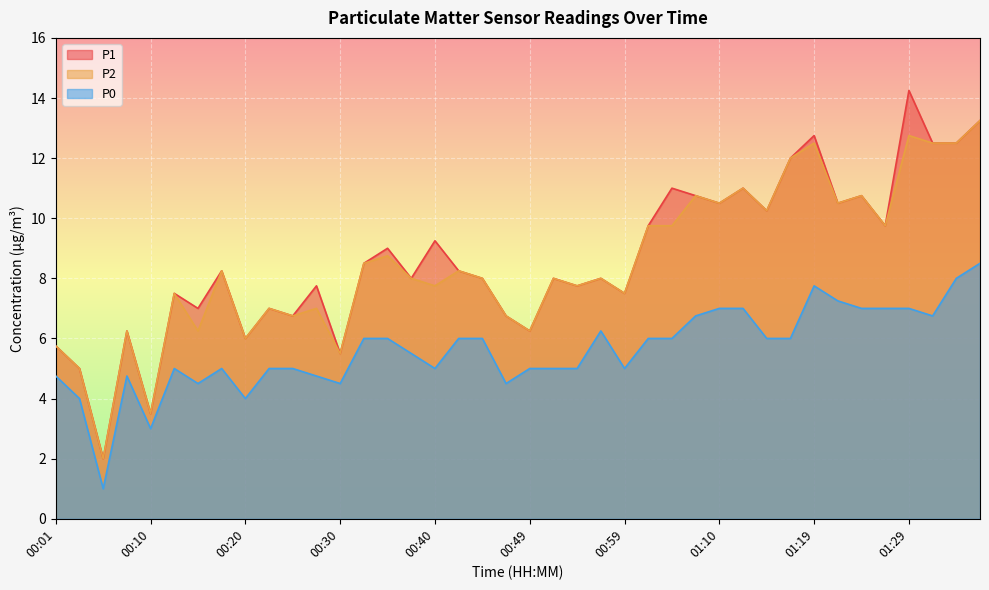

Reading left to right, transcribe all the data shown in this chart.

P1: 5.8	5.0	2.0	6.2	3.5	7.5	7.0	8.2	6.0	7.0	6.8	7.8	5.5	8.5	9.0	8.0	9.2	8.2	8.0	6.8	6.2	8.0	7.8	8.0	7.5	9.8	11.0	10.8	10.5	11.0	10.2	12.0	12.8	10.5	10.8	9.8	14.2	12.5	12.5	13.2
P2: 5.8	5.0	2.0	6.2	3.5	7.5	6.2	8.2	6.0	7.0	6.8	7.0	5.5	8.5	8.8	8.0	7.8	8.2	8.0	6.8	6.2	8.0	7.8	8.0	7.5	9.8	9.8	10.8	10.5	11.0	10.2	12.0	12.5	10.5	10.8	9.8	12.8	12.5	12.5	13.2
P0: 4.8	4.0	1.0	4.8	3.0	5.0	4.5	5.0	4.0	5.0	5.0	4.8	4.5	6.0	6.0	5.5	5.0	6.0	6.0	4.5	5.0	5.0	5.0	6.2	5.0	6.0	6.0	6.8	7.0	7.0	6.0	6.0	7.8	7.2	7.0	7.0	7.0	6.8	8.0	8.5